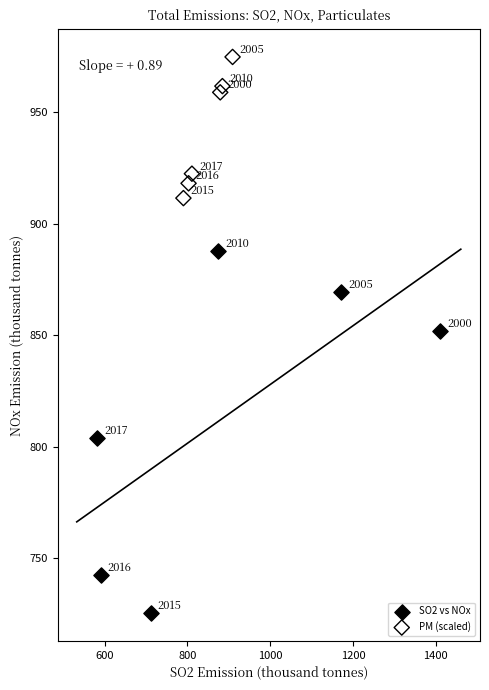

Which series reaches the minimum Y coordinate?

SO2 vs NOx